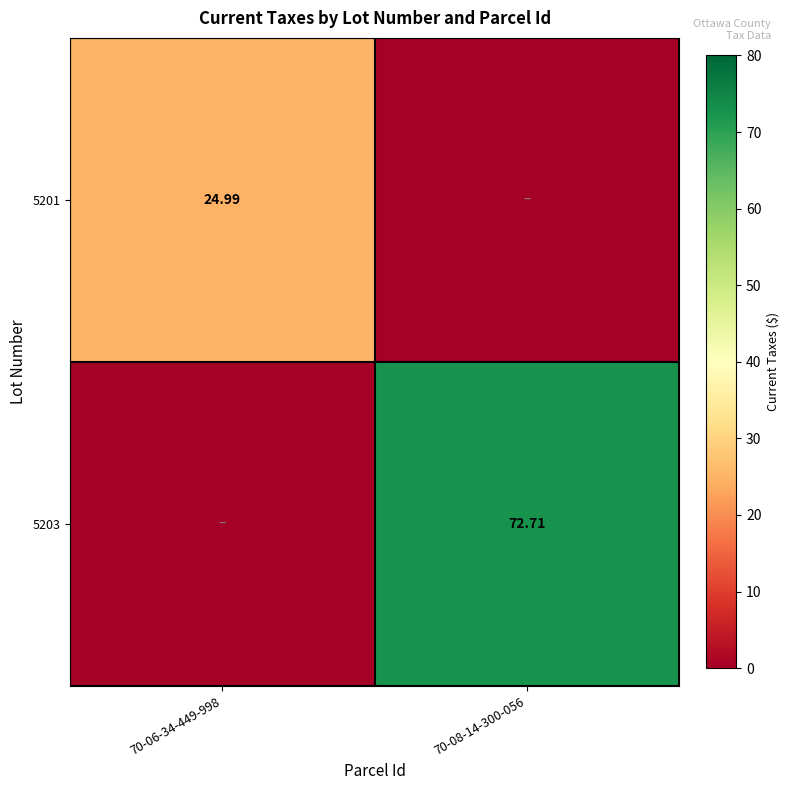

At which category is the sum across all series the highest?

70-08-14-300-056